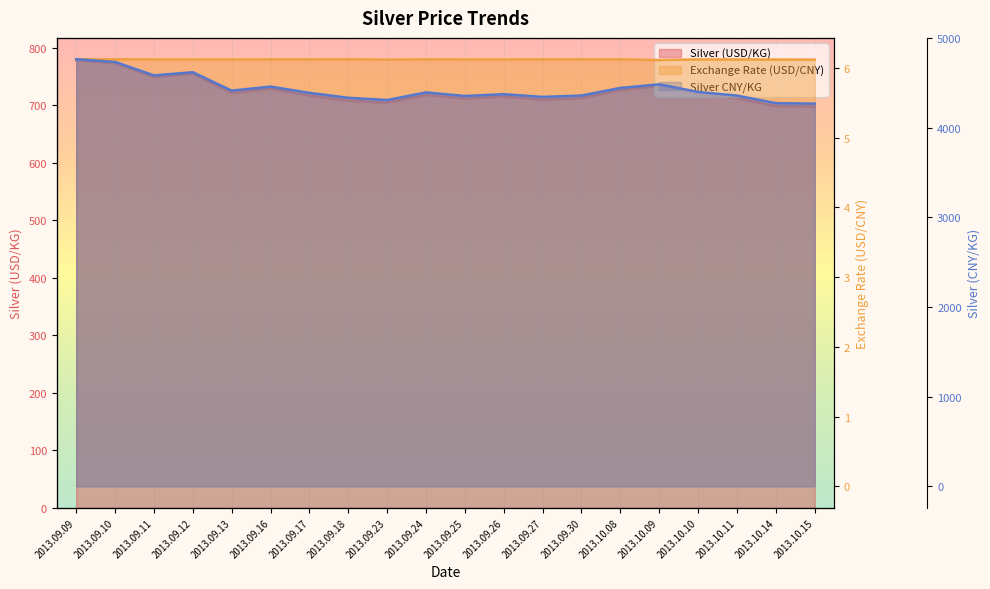

Is the value of Silver CNY/KG at 2013.09.18 greater than the value of Exchange Rate (USD/CNY) at 2013.09.10?

Yes